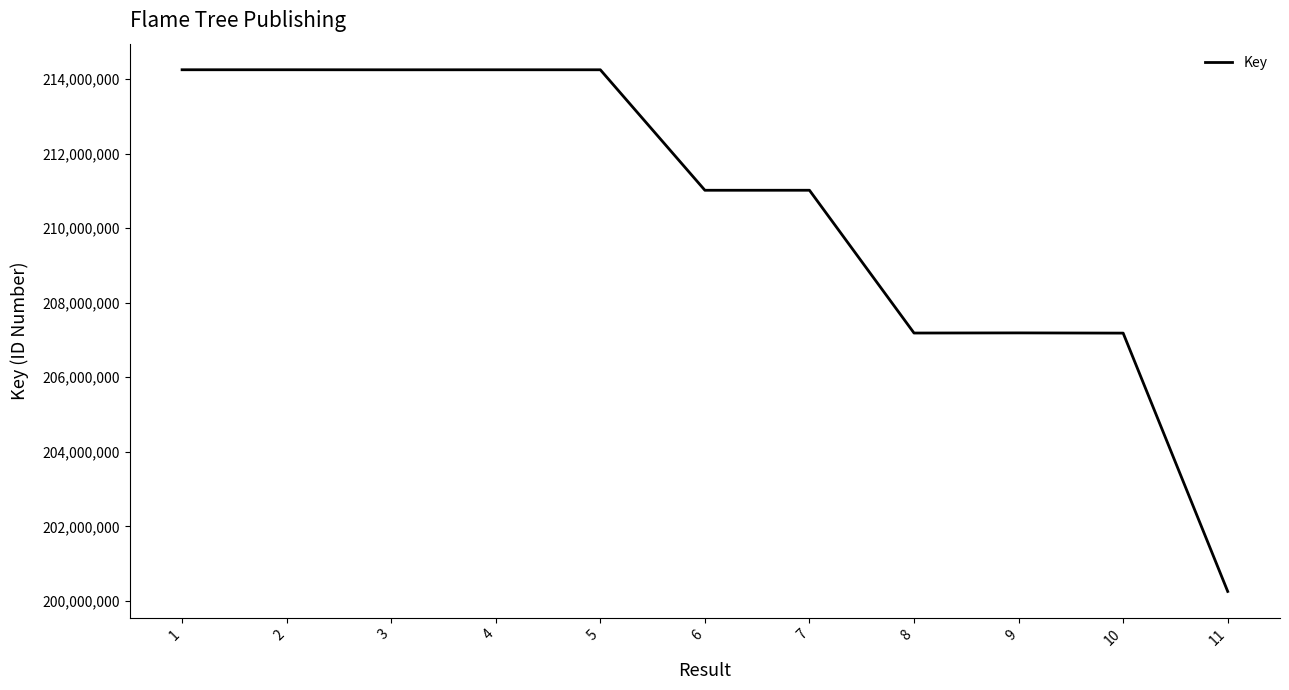

Does the chart display data point markers on the line(s)?

No